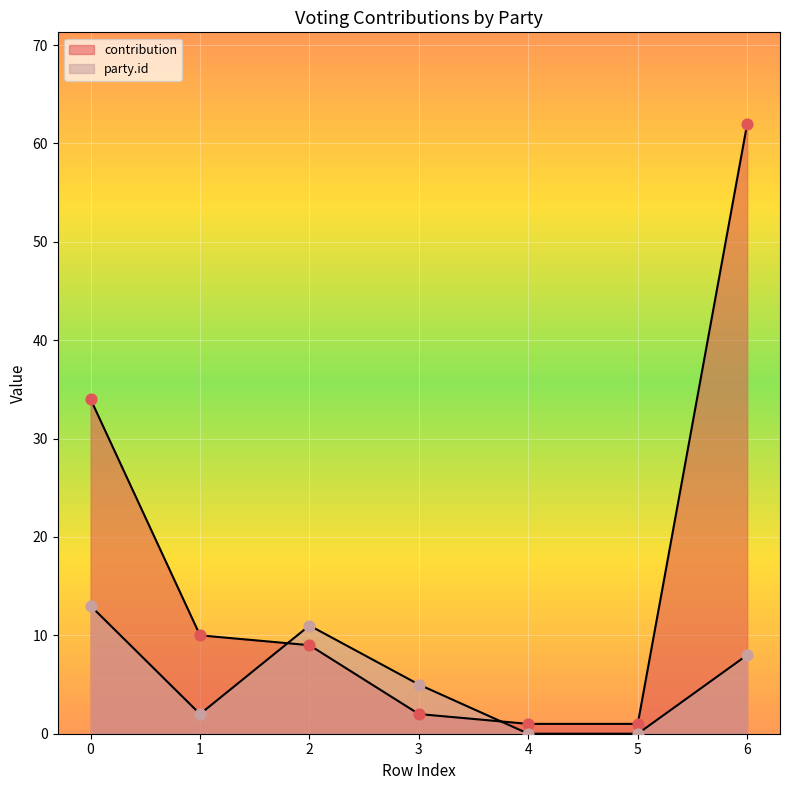

Which series reaches the minimum Y coordinate?

party.id